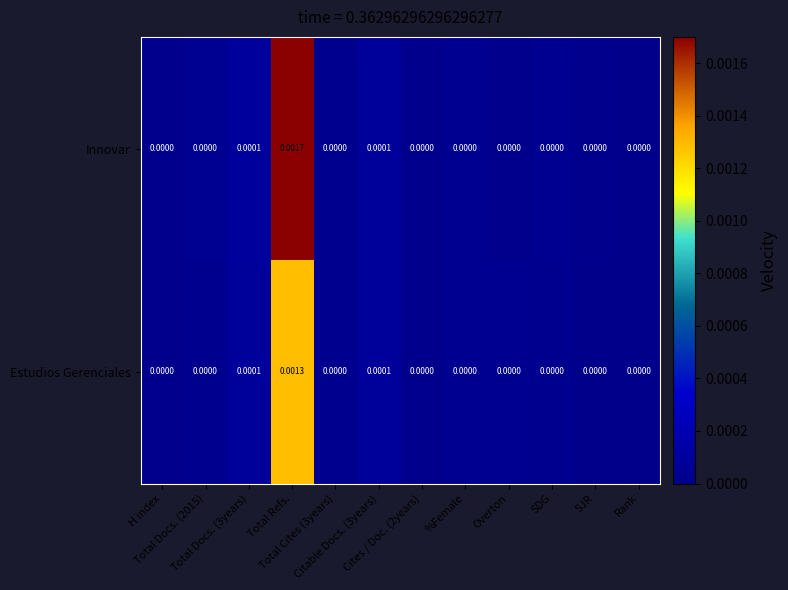

Which series has the largest total across all categories?

Innovar